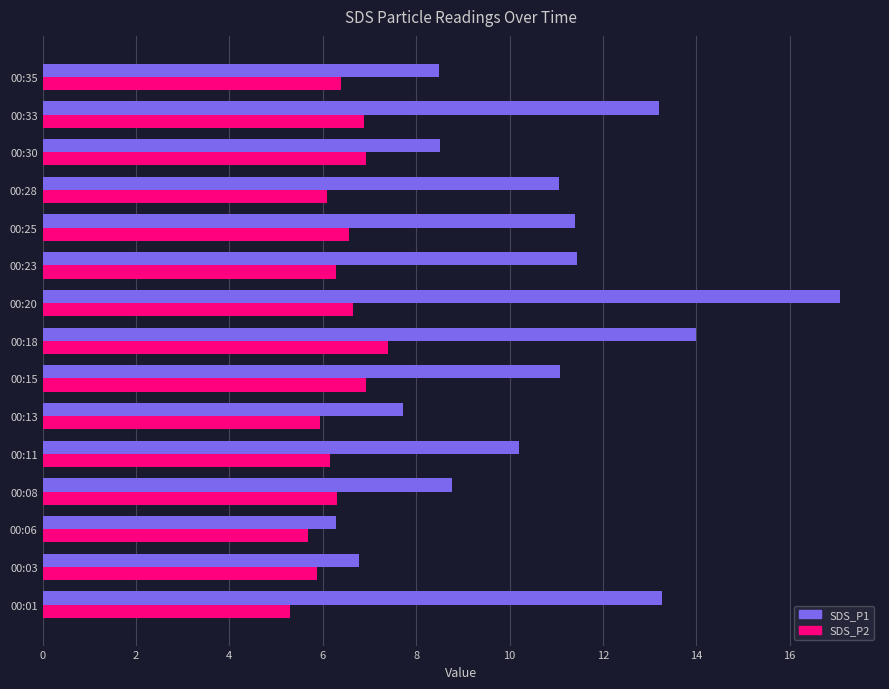

Is it true that SDS_P2 equals 6.2 at 00:11?

True